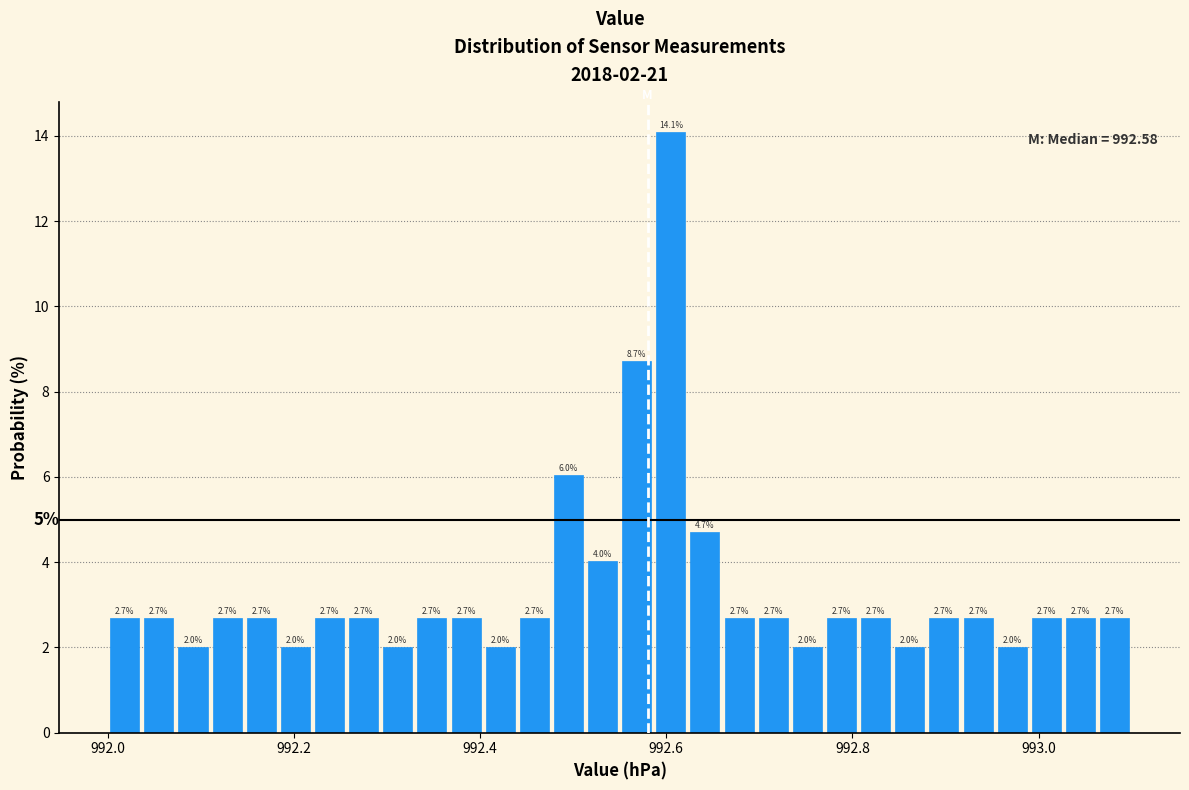

Around what value on the x-axis is the tallest bar? Give the approximate position of its centre, as read against the axis.

992.60